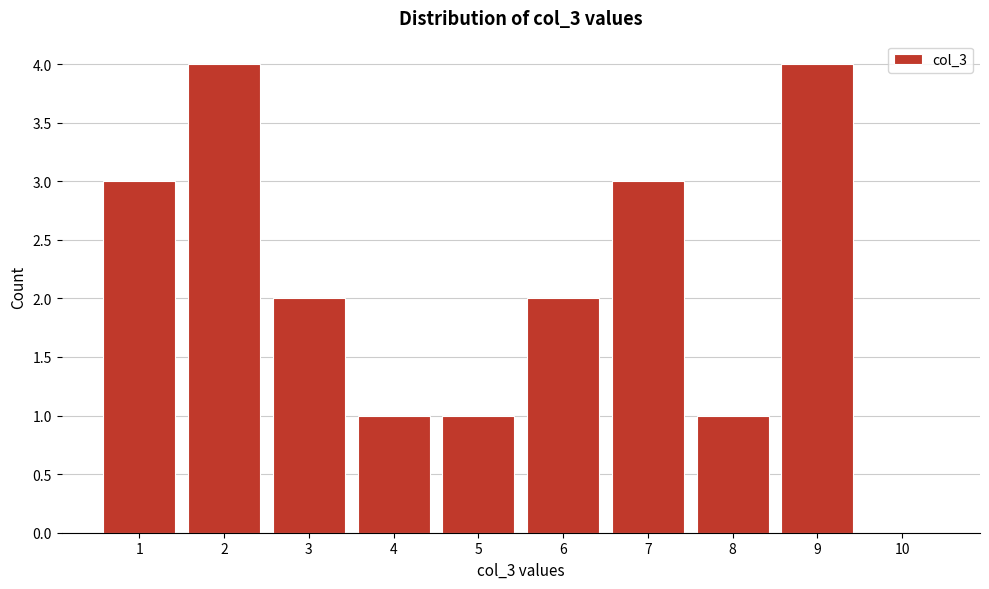

How tall is the bar that spans 6.5 to 7.5 on the x-axis? The values are not printed on the chart, so give them approximately, as read against the axis.

3